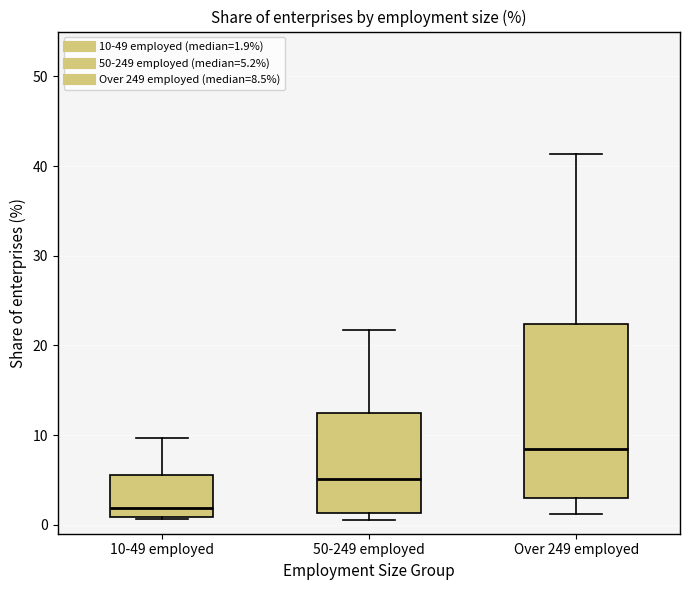

Reading left to right, read every box against the y-axis: the position of its median line, the range the box covers, and the ends of its whiskers. The values are not printed on the chart, so give them approximately, as read against the axis.

10-49 employed: median 2, box 1 to 6, whiskers 1 to 10
50-249 employed: median 5, box 1 to 12, whiskers 1 (just below the box's lower edge) to 22
Over 249 employed: median 9, box 3 to 22, whiskers 1 to 41